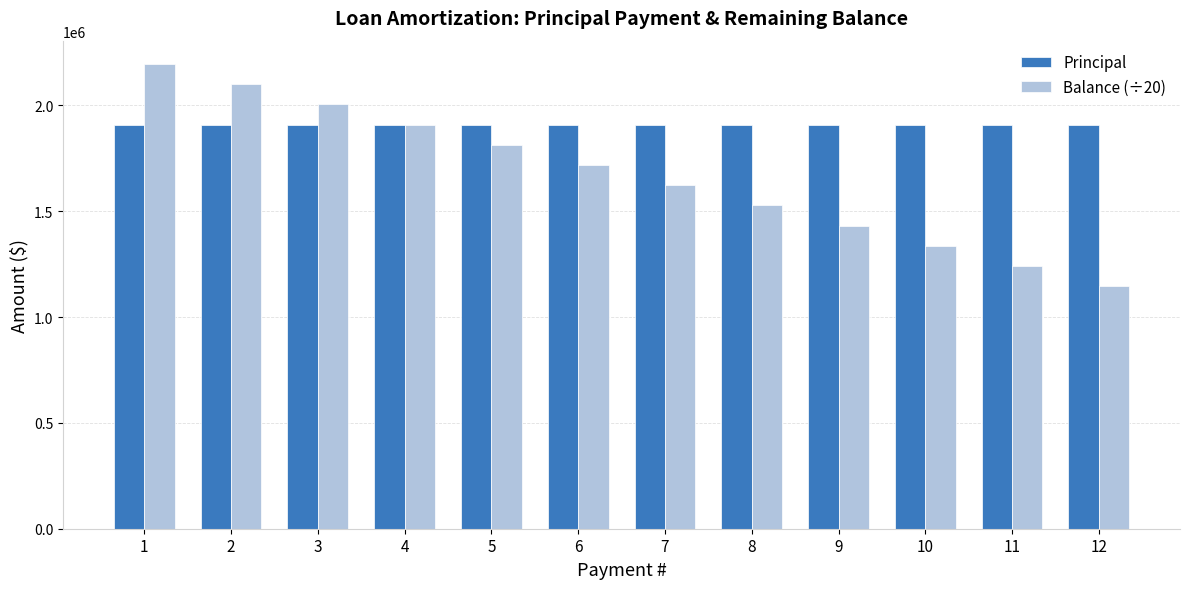

What is the difference between the highest and lowest values at 7?

286399.4